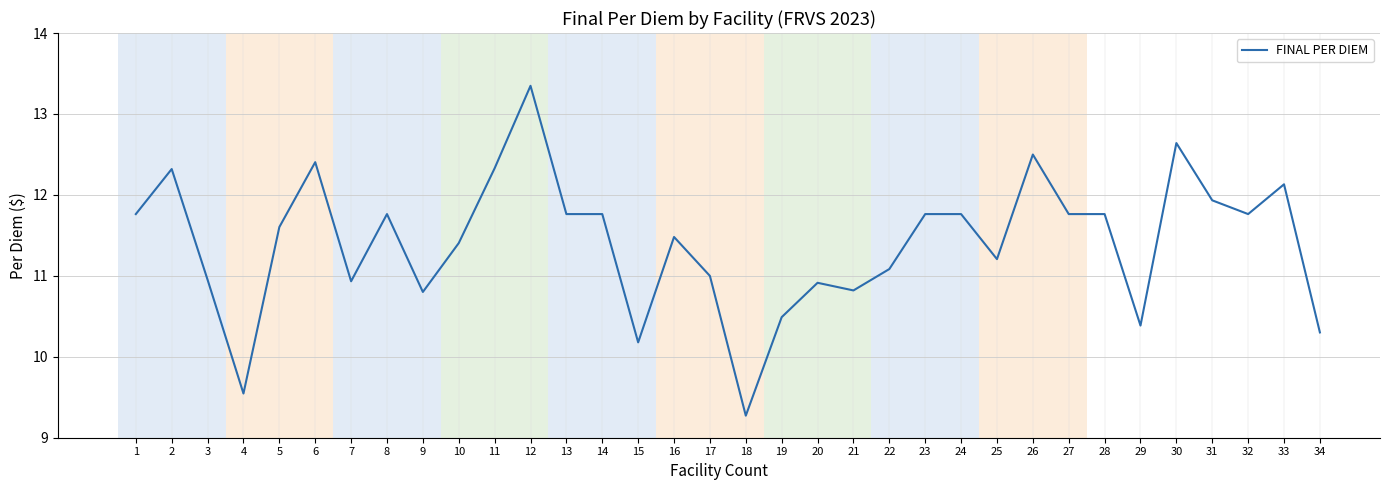

Does the chart display data point markers on the line(s)?

No